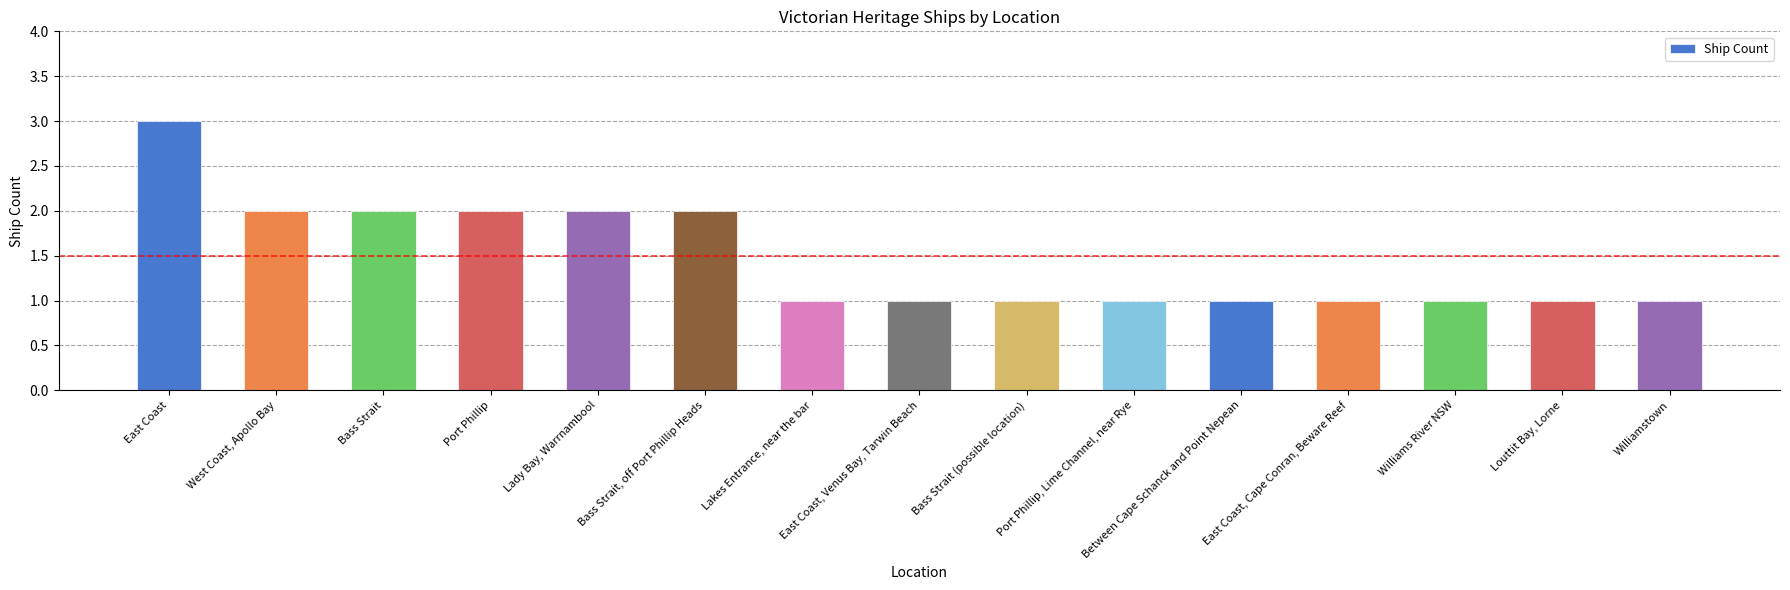

What is the smallest value displayed?

1